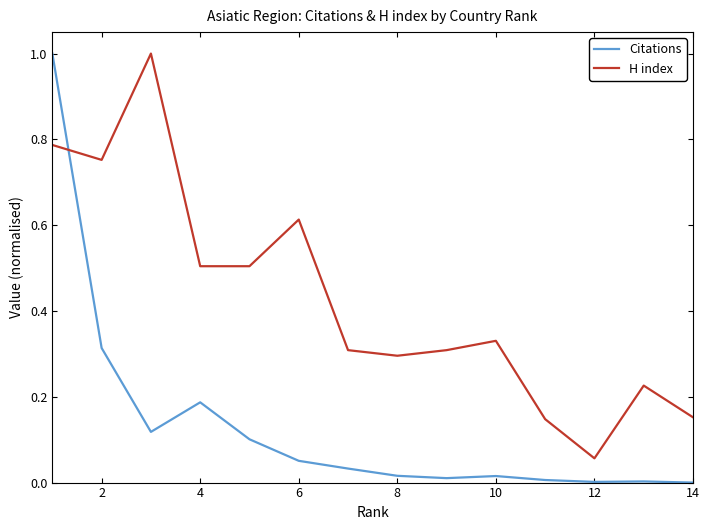

Which series has the largest total across all categories?

H index